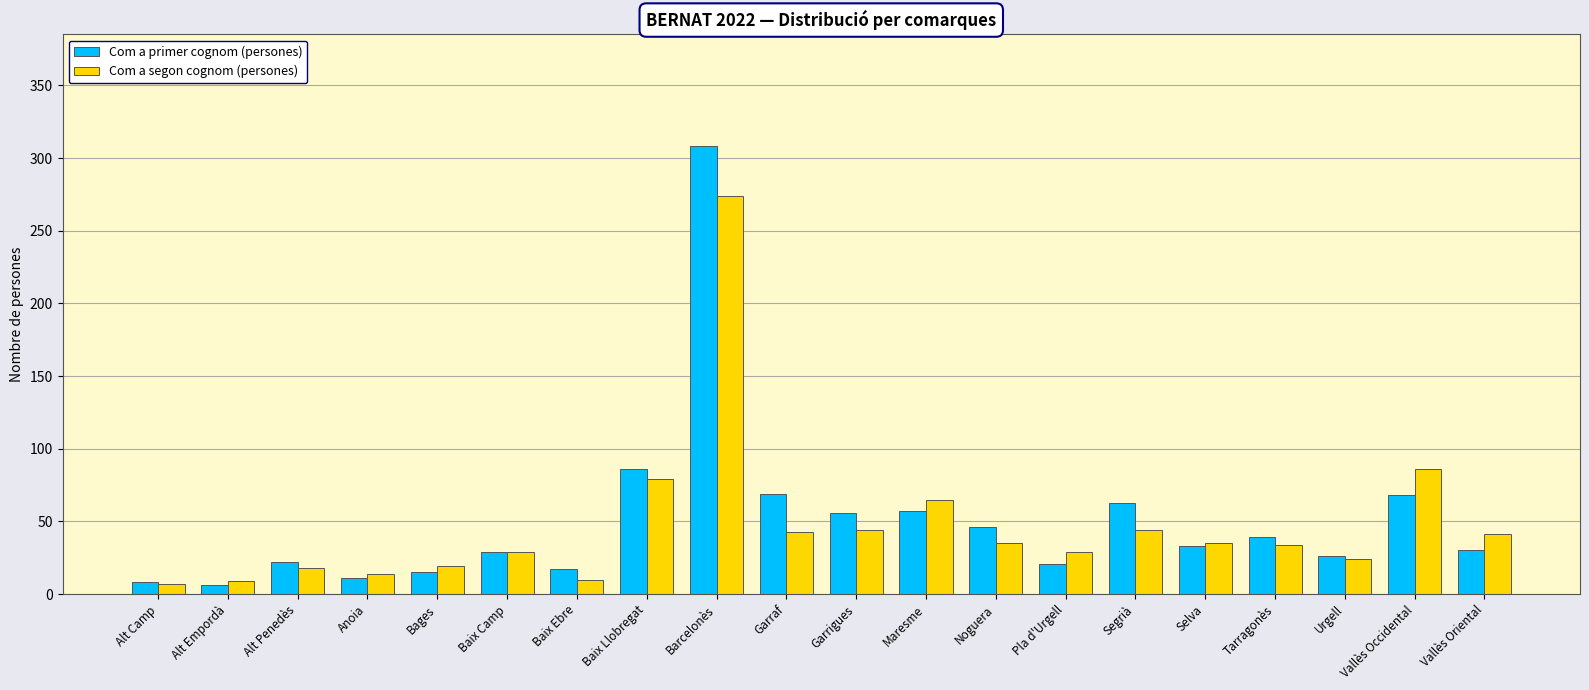

What is the difference between the maximum and minimum values in the Com a primer cognom (persones) series?

302